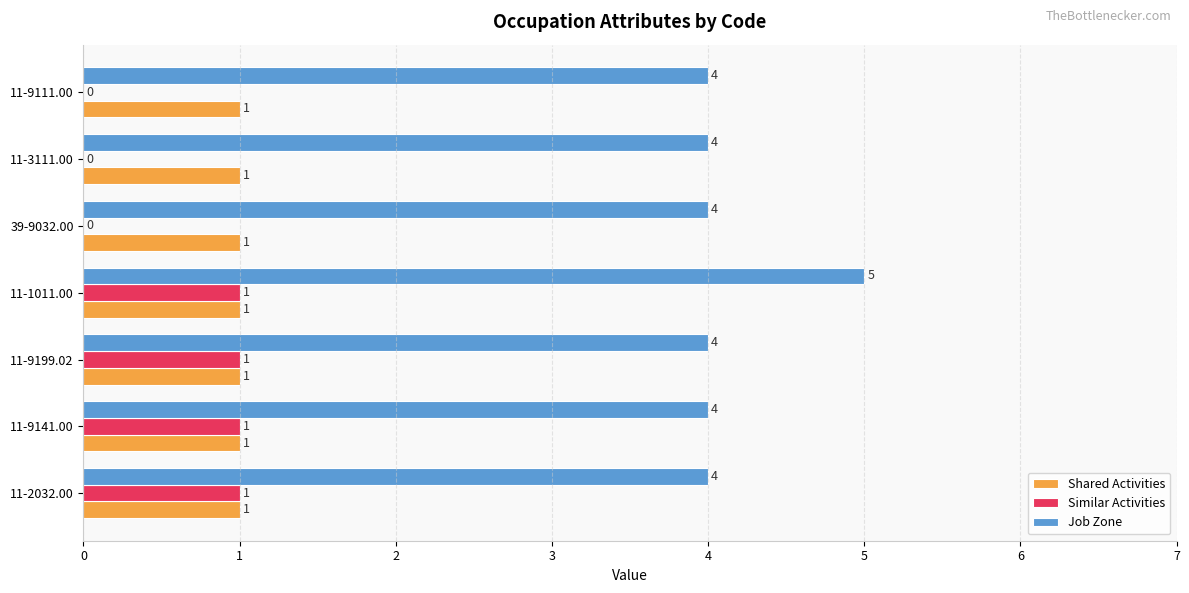

What is the total value across all series at 39-9032.00?

5